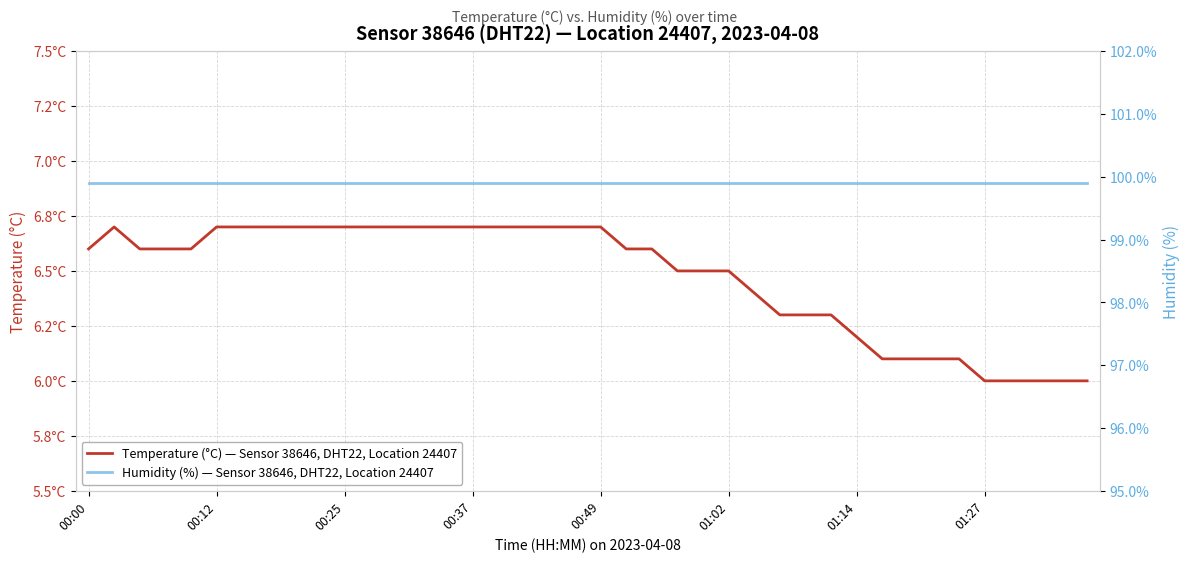

Is it true that Temperature (°C) — Sensor 38646, DHT22, Location 24407 equals 6.5 at 24?

True